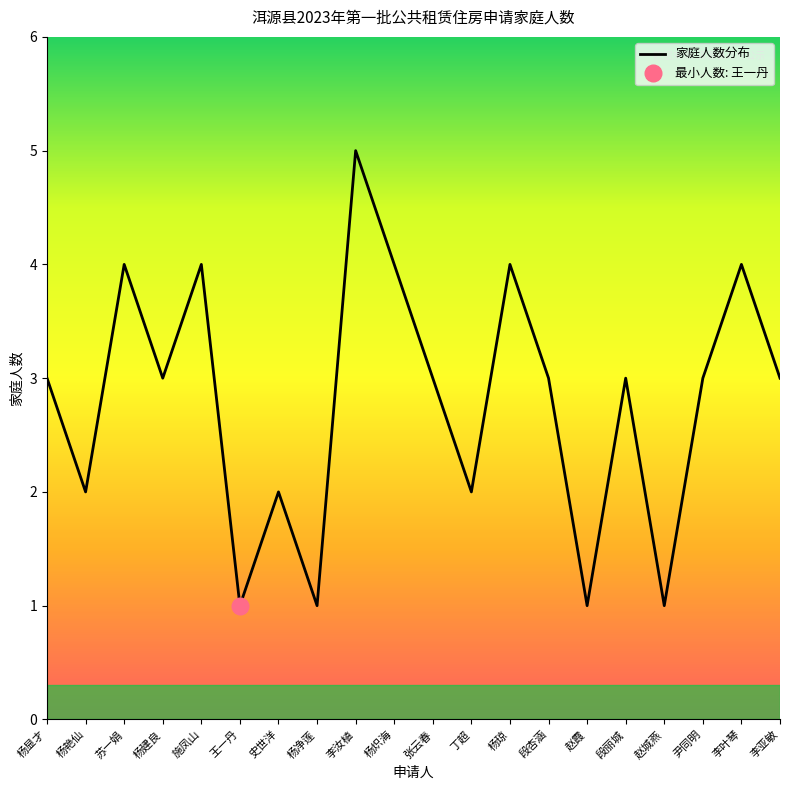

How many data points are less than 3?

7